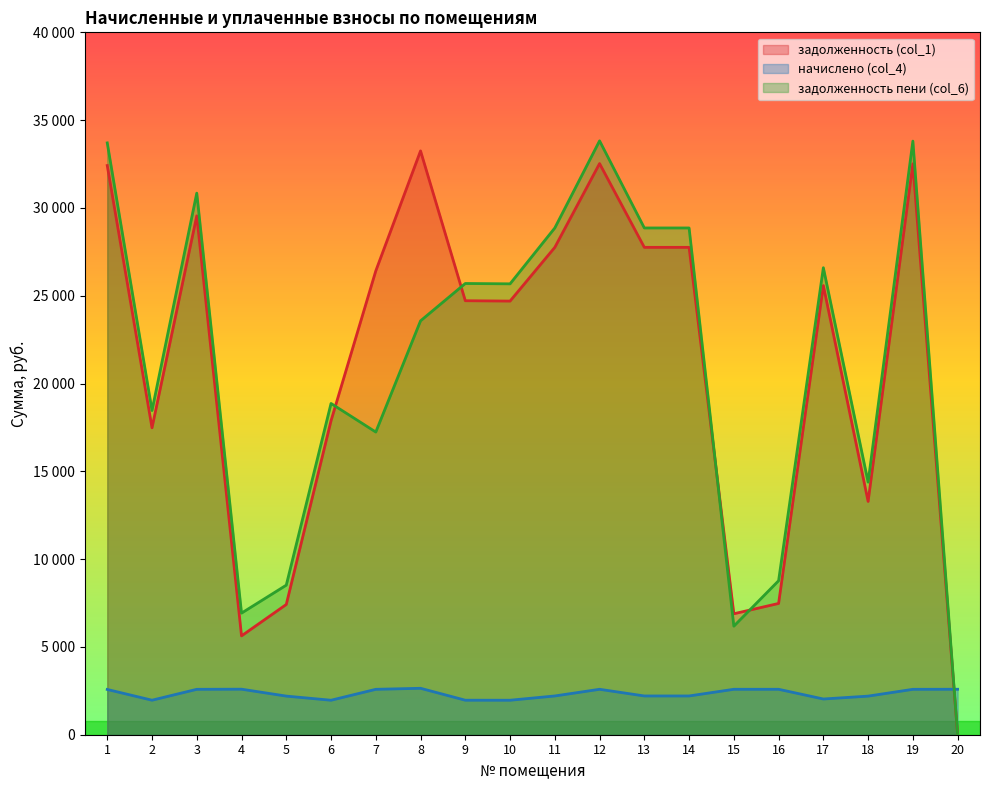

What is the spread (max minus min) of values at 13?

26651.8